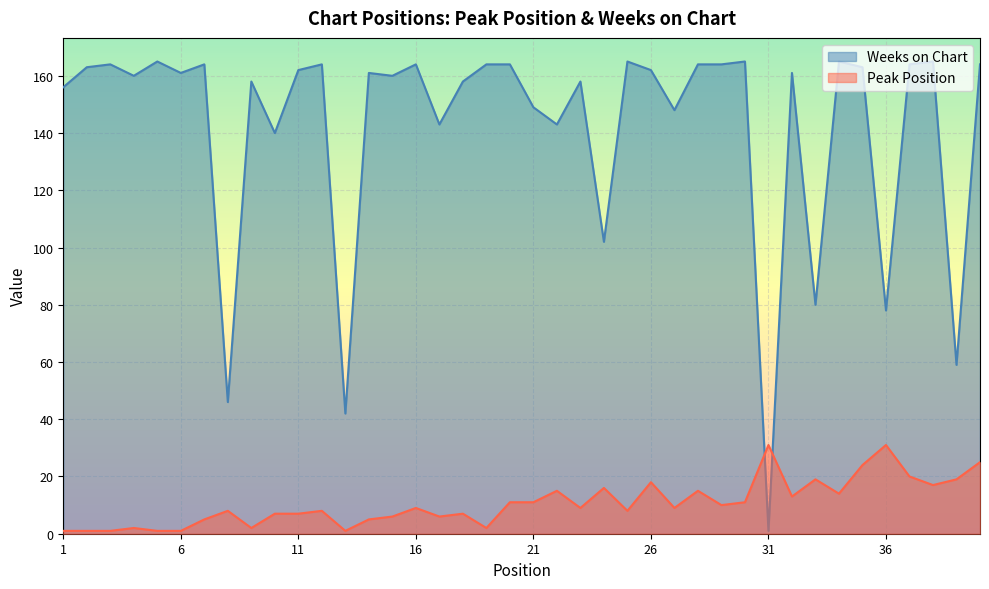

True or false: Peak Position and Weeks on Chart cross at least once.

True